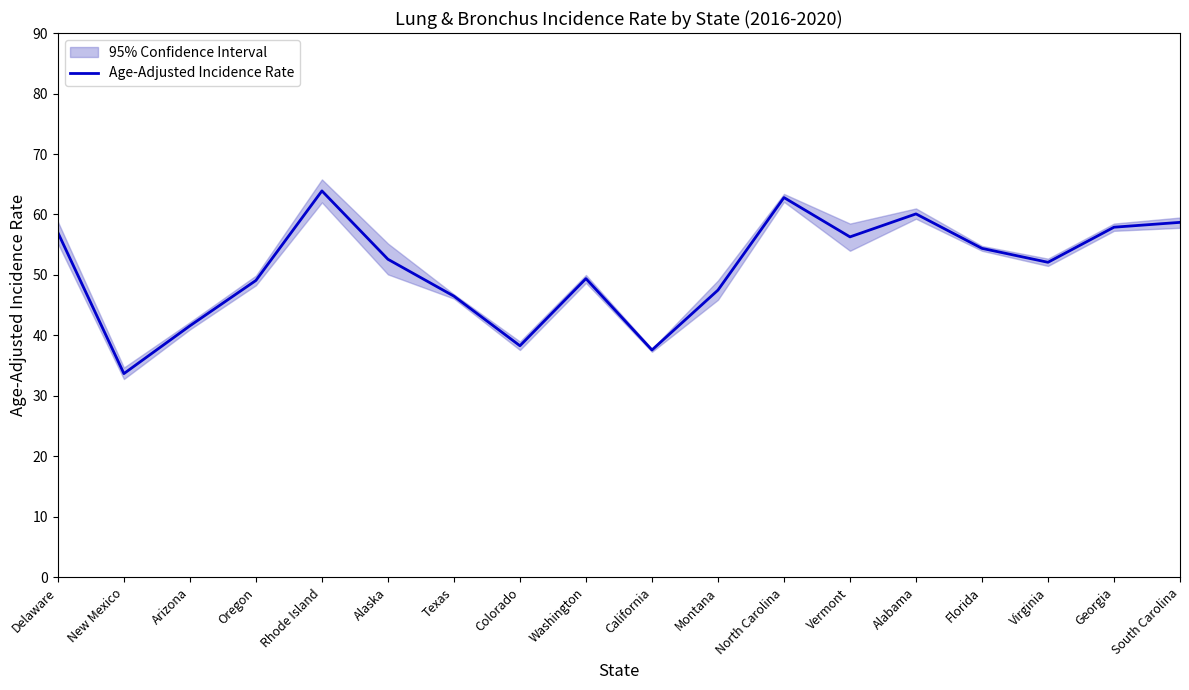

What is the change in value from Delaware to Oregon?

-7.9